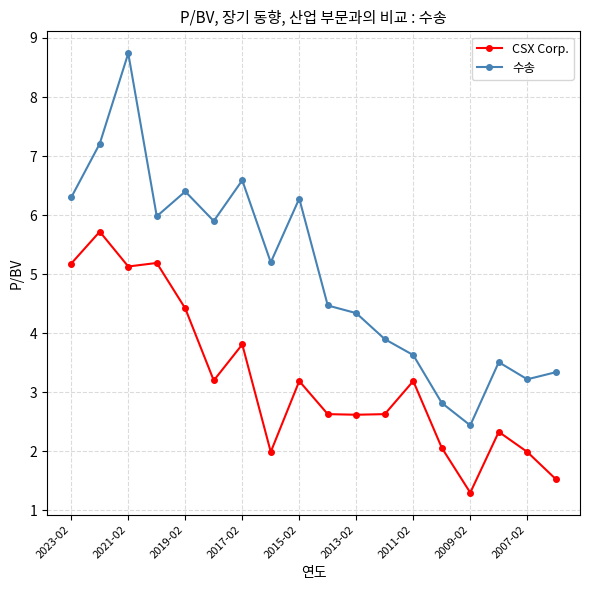

Which series has the largest total across all categories?

수송